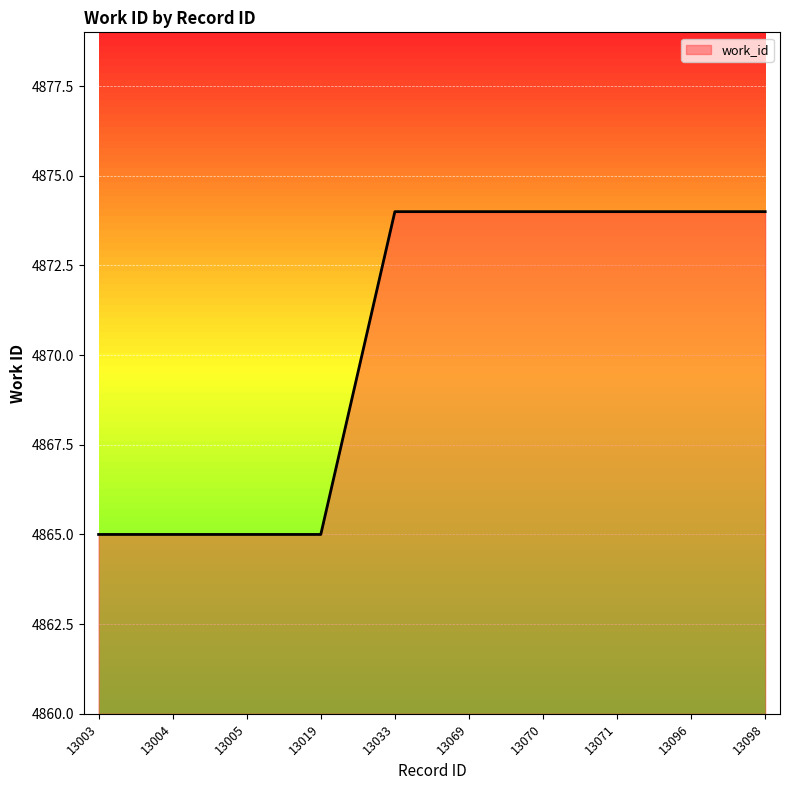

How many lines are shown in the chart?

1